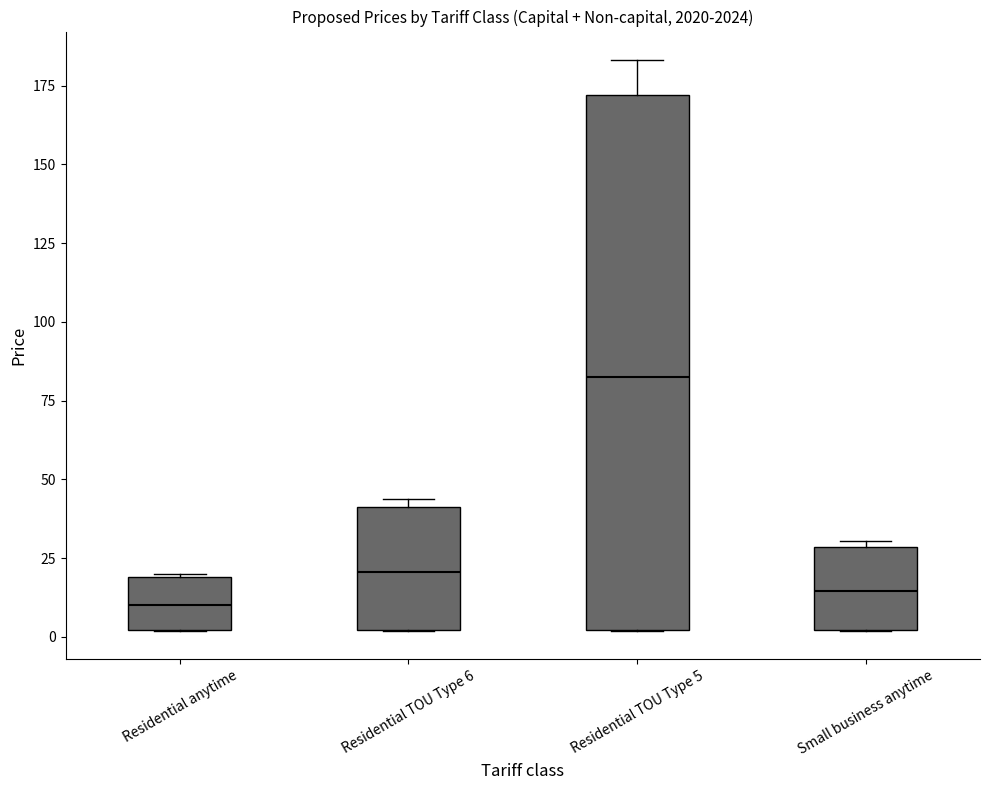

Reading left to right, transcribe this box plot: for each box, give where its median line is, the range the box spans, and where its two whiskers end, as read against the y-axis. The values are not printed on the chart, so give them approximately, as read against the axis.

Residential anytime: median 10, box 0 to 20, whiskers 0 to 20
Residential TOU Type 6: median 20, box 0 to 40, whiskers 0 to 45
Residential TOU Type 5: median 80, box 0 to 170, whiskers 0 to 185
Small business anytime: median 15, box 0 to 30, whiskers 0 to 30 (just above the box's upper edge)